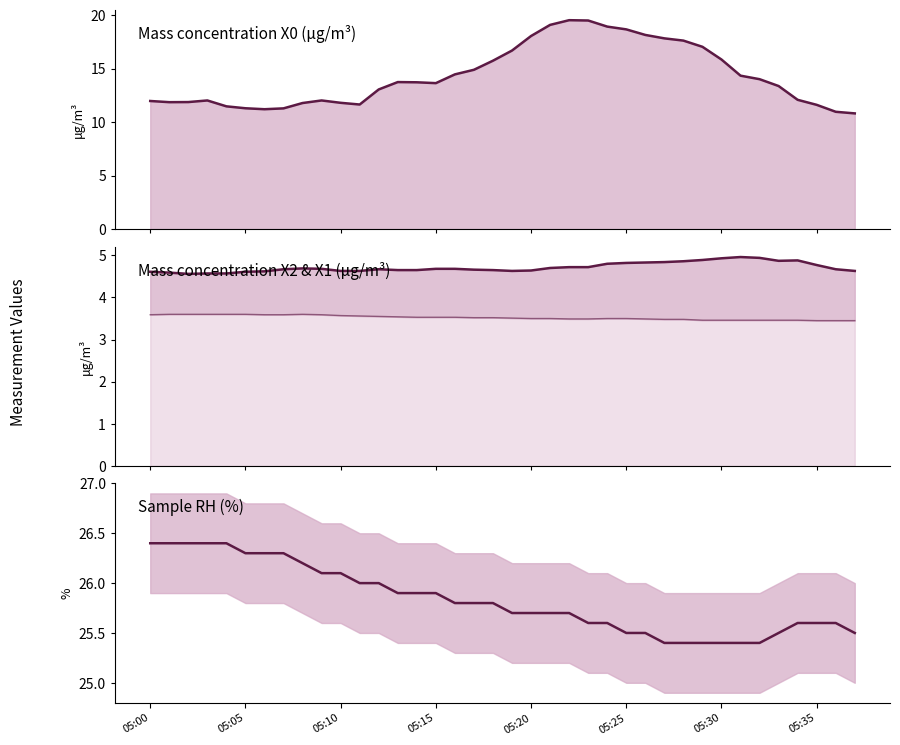

What is the total value across all series at 05:35?

45.9